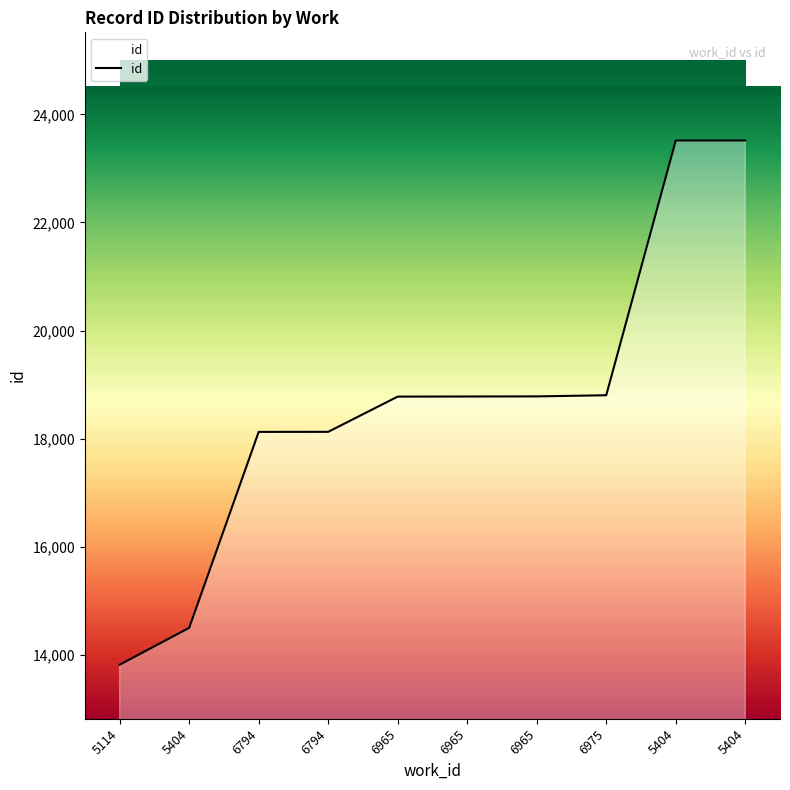

How many lines are shown in the chart?

1